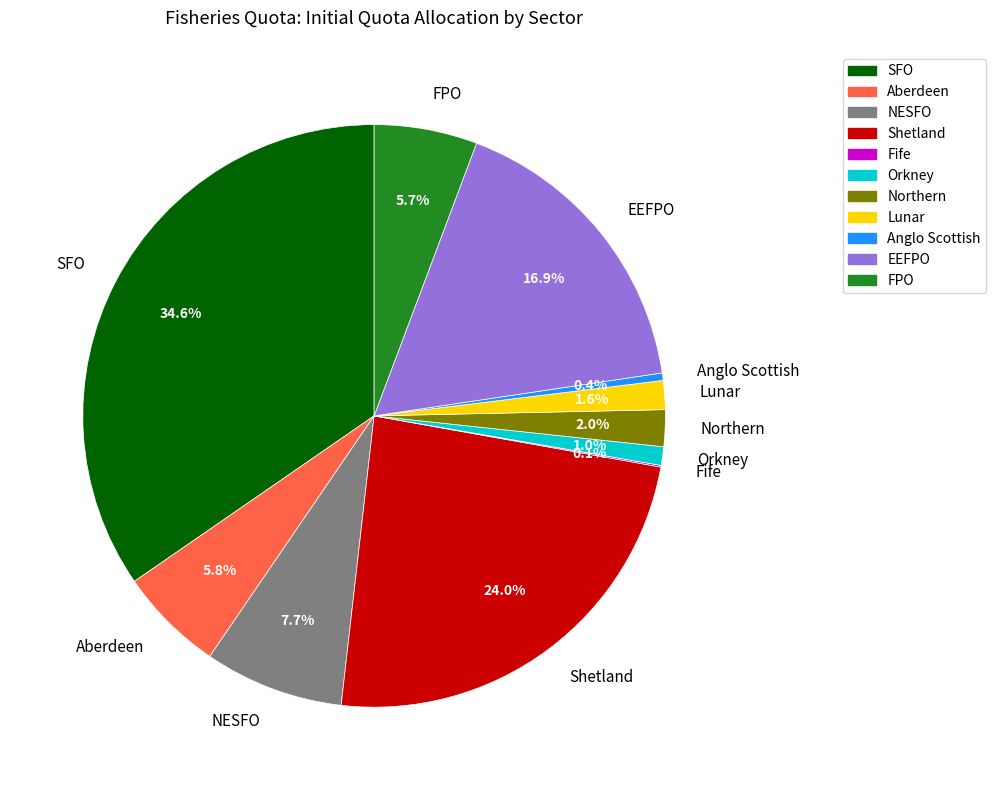

What percentage is the Orkney slice, to the nearest percent?

1%